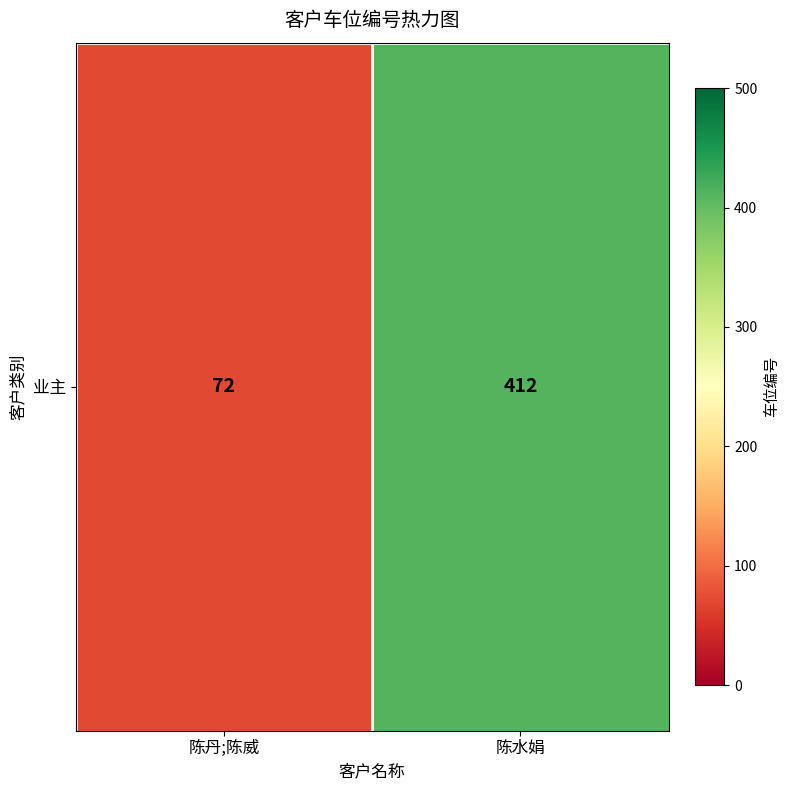

What is the smallest value displayed?

72